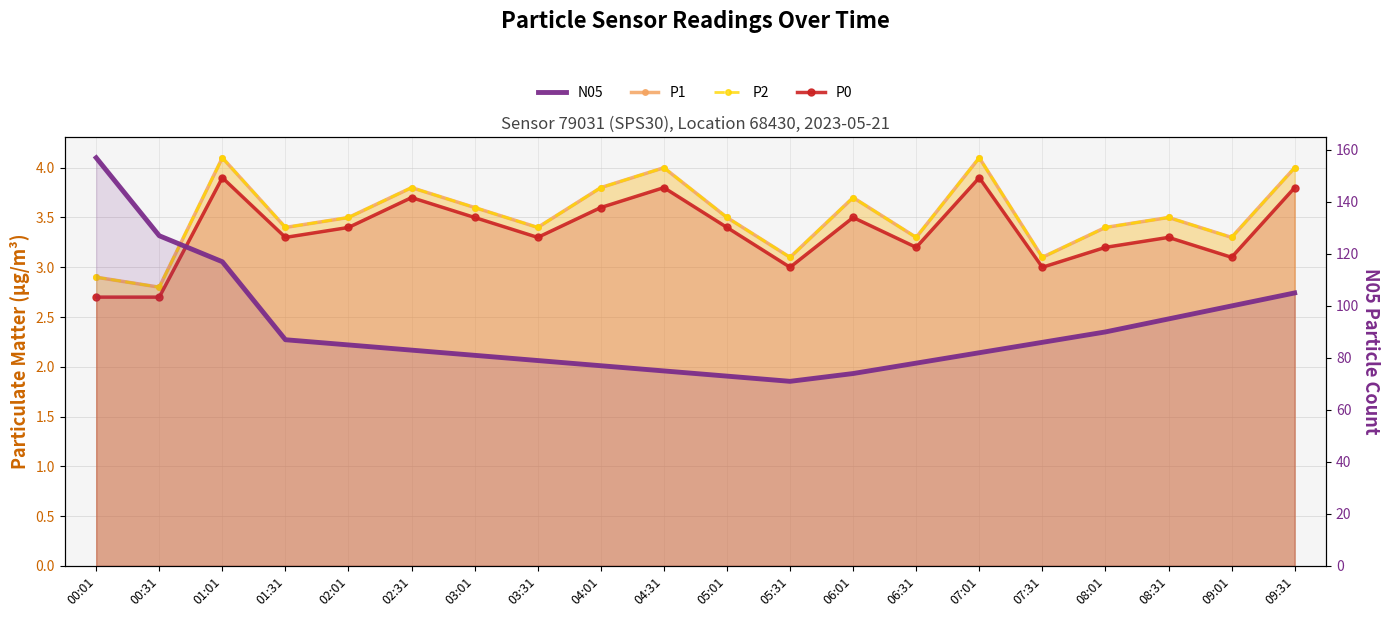

Count the number of categories in the chart.

20